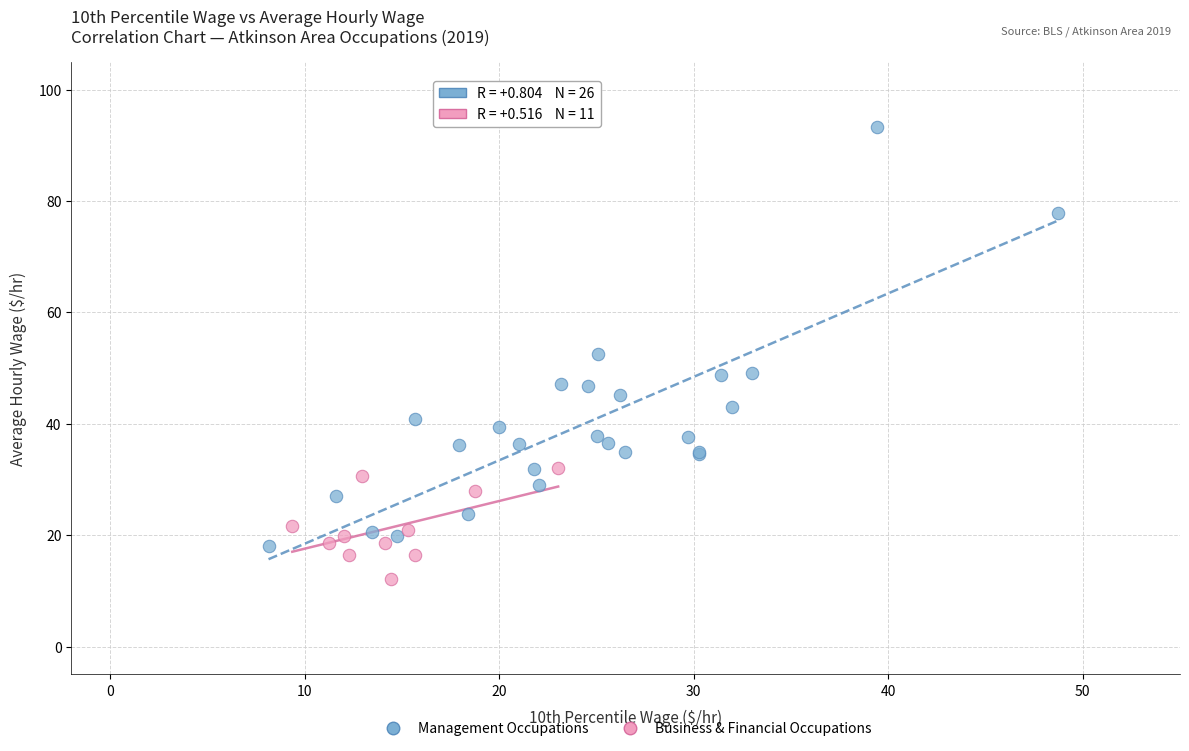

Which series has the largest Y range (max minus min)?

Management Occupations